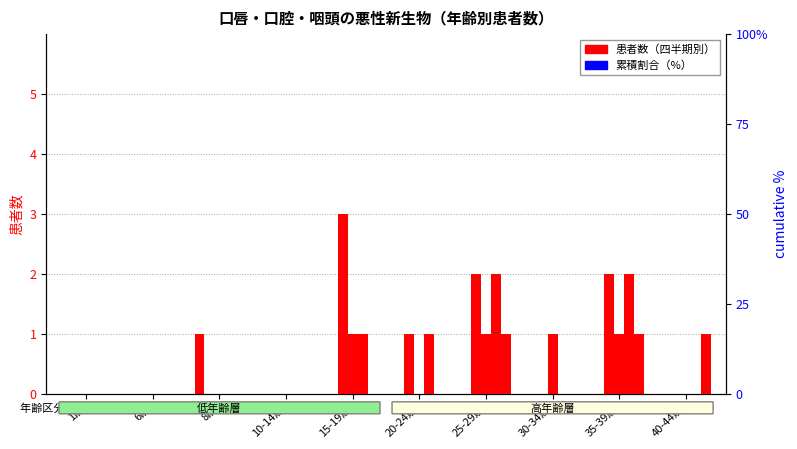

What position from the left is 15-19歳?

5